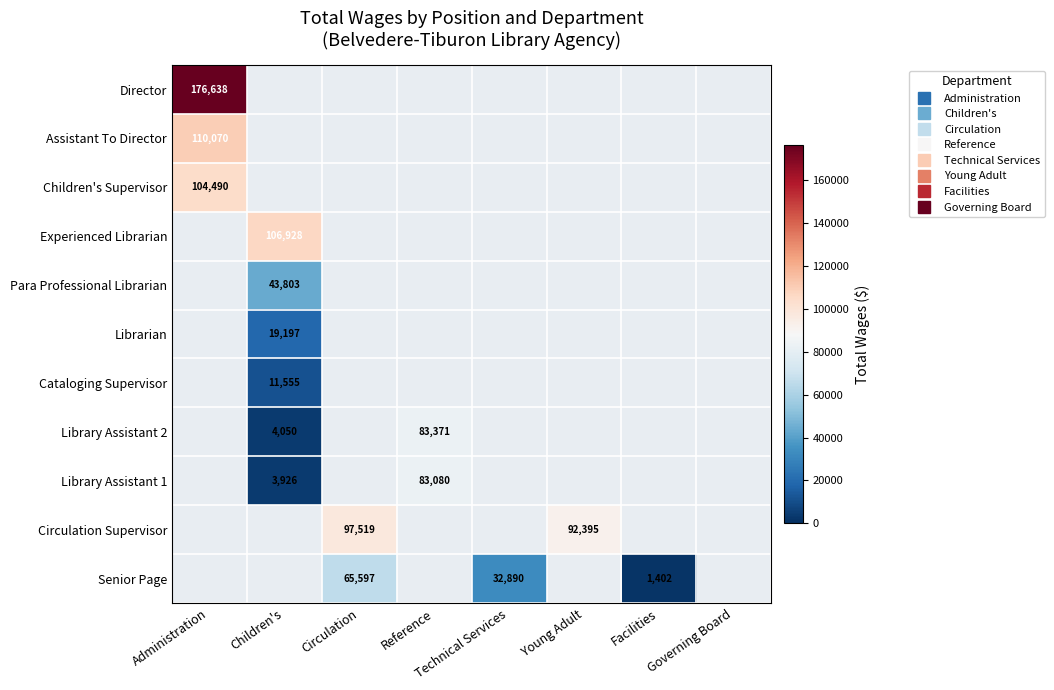

Which category has the highest value across all series?

Administration